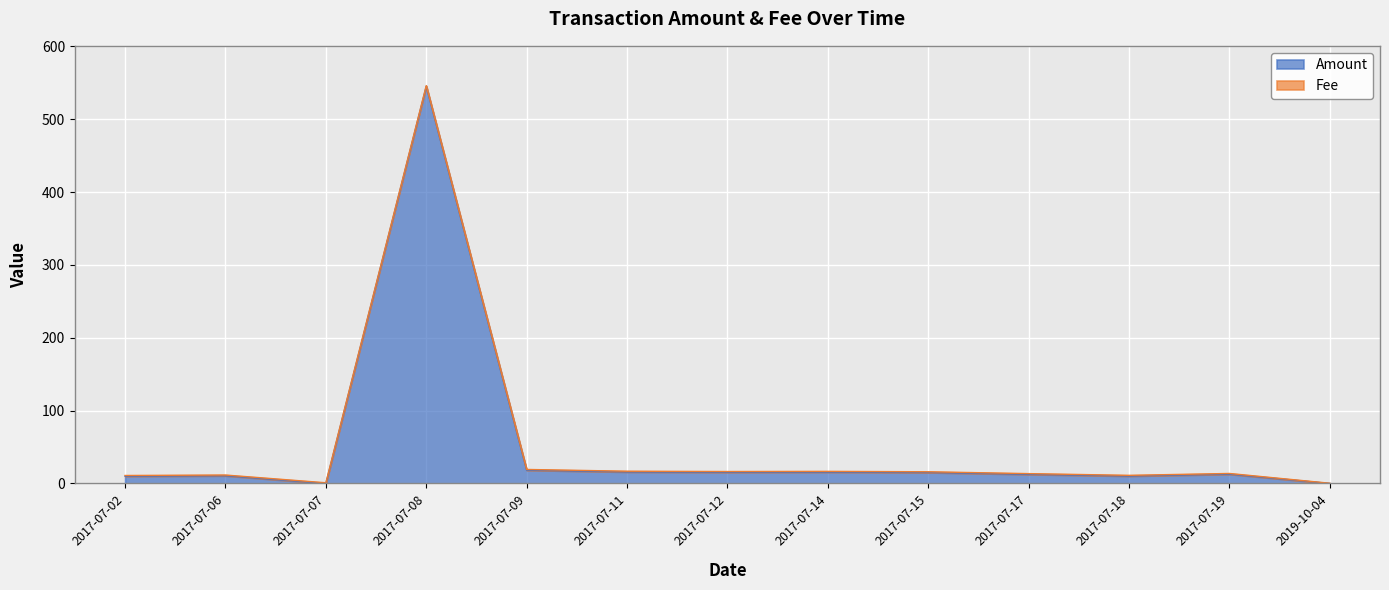

What is the value of the 4th point from the left?

545.0